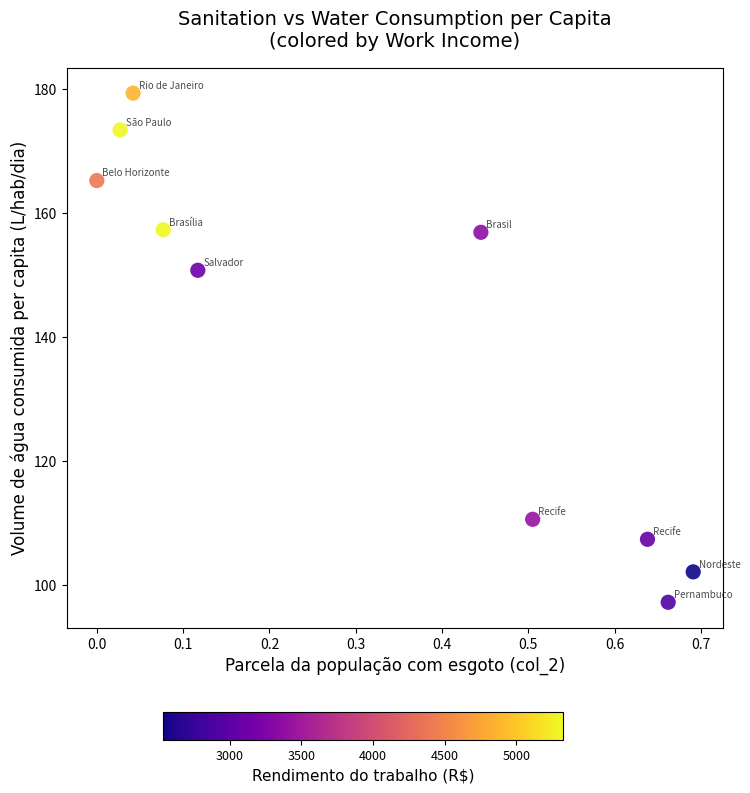

What Y value in the scatter plot is closest to 138?

150.8